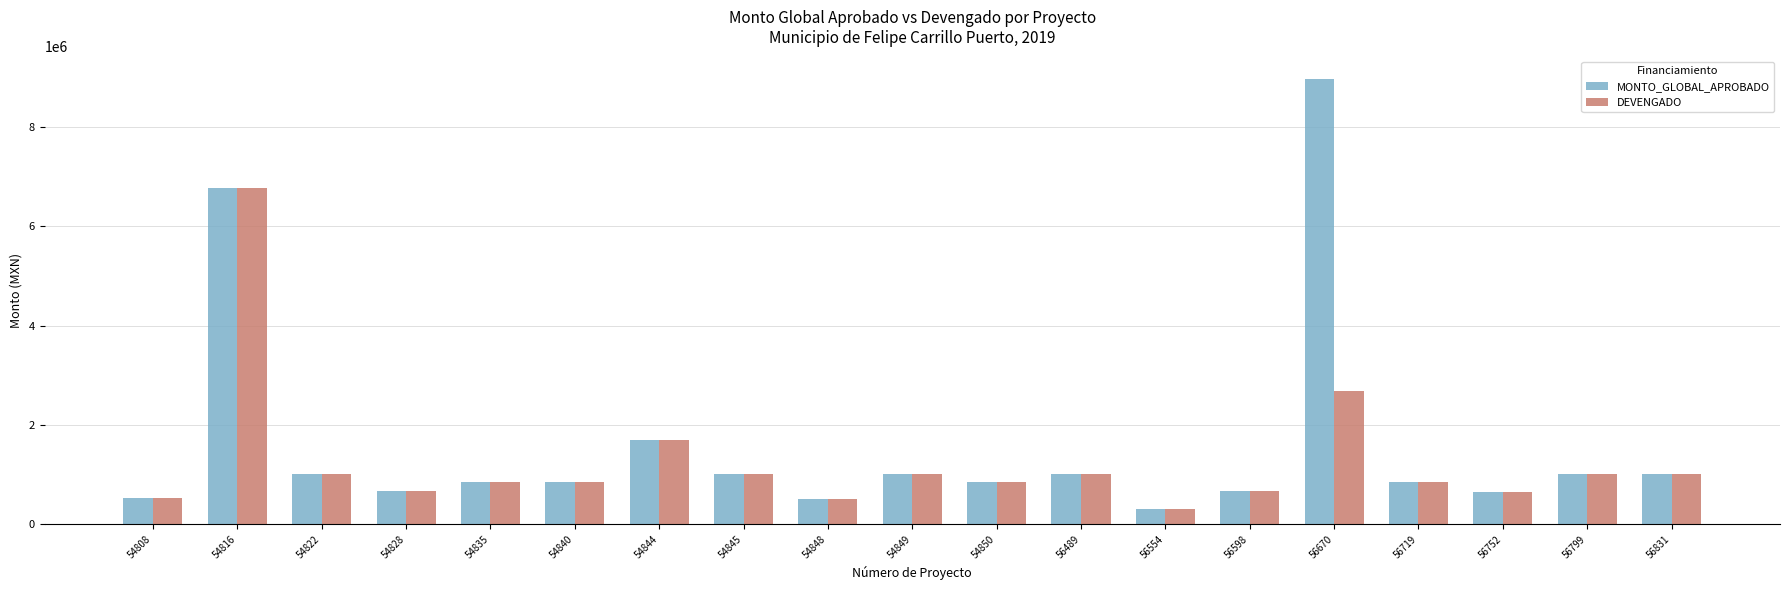

List the series in order of their peak value, lowest first.

DEVENGADO, MONTO_GLOBAL_APROBADO